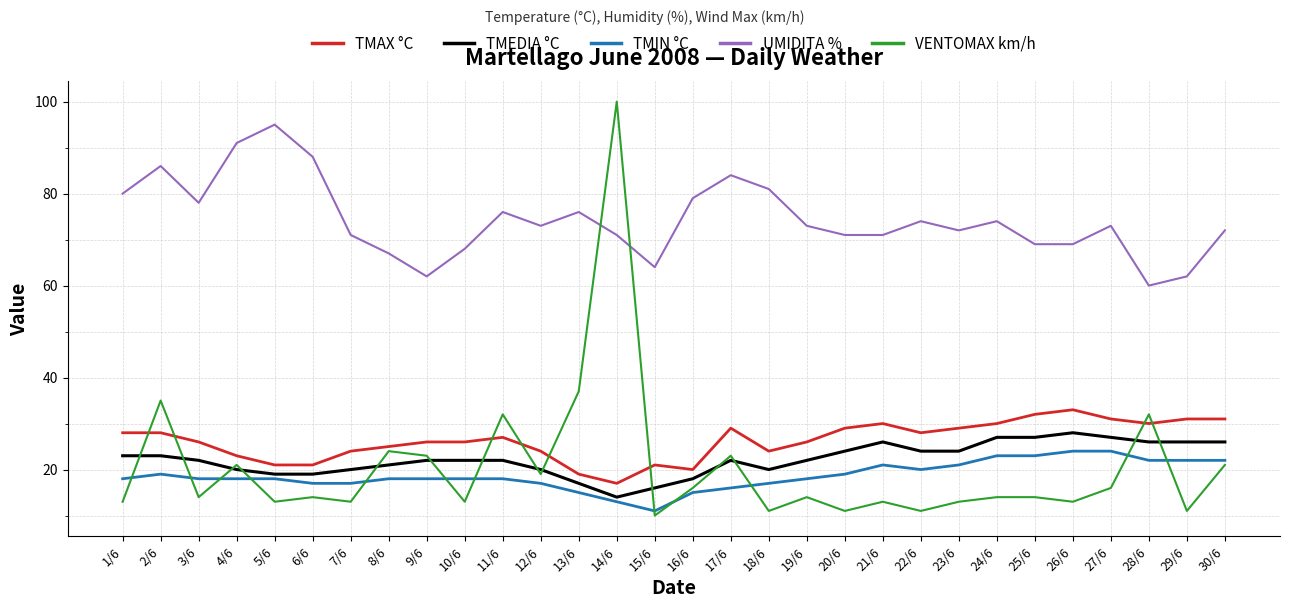

What is the difference between the TMAX °C values at 3/6 and 23/6?

3